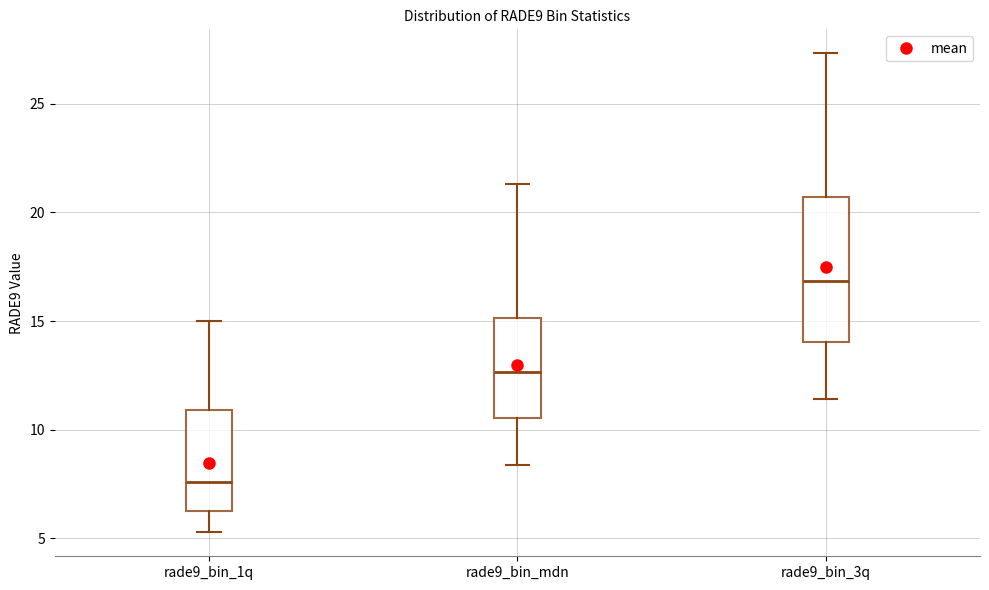

Comparing the boxes themselves (not the whiskers), which one is the tallest?

rade9_bin_3q